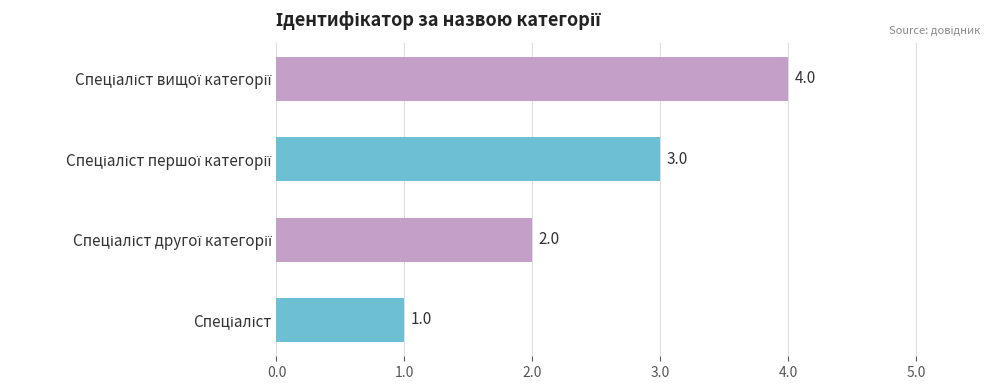

What is the maximum value shown in the chart?

4